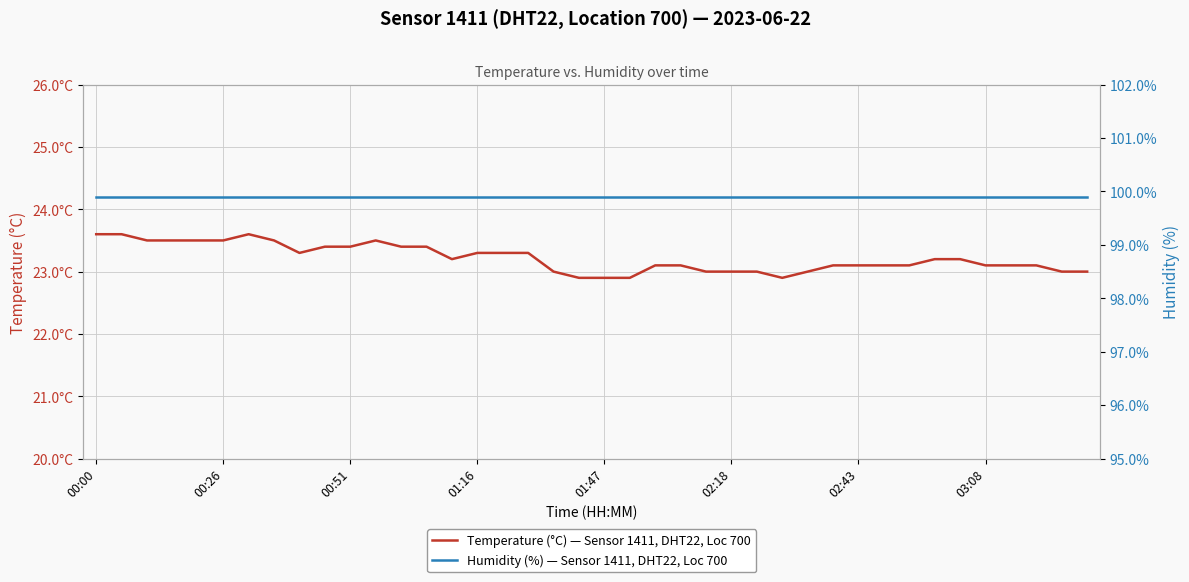

Which category has the highest value in the Temperature (°C), Sensor 1411, DHT22, Location 700 series?

00:00